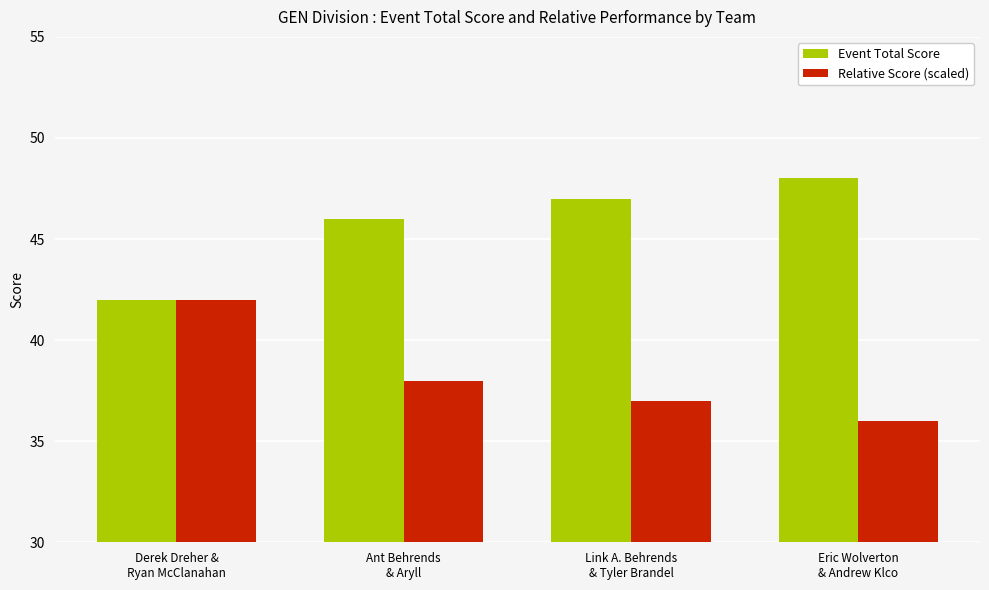

Reading right to left, what are all the values shown in this chart?

Event Total Score: 48	47	46	42
Relative Score (scaled): 36	37	38	42